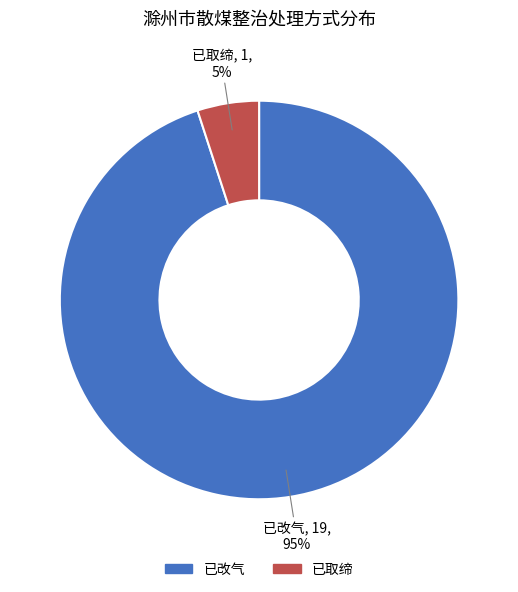

How many slices are in this pie chart?

2